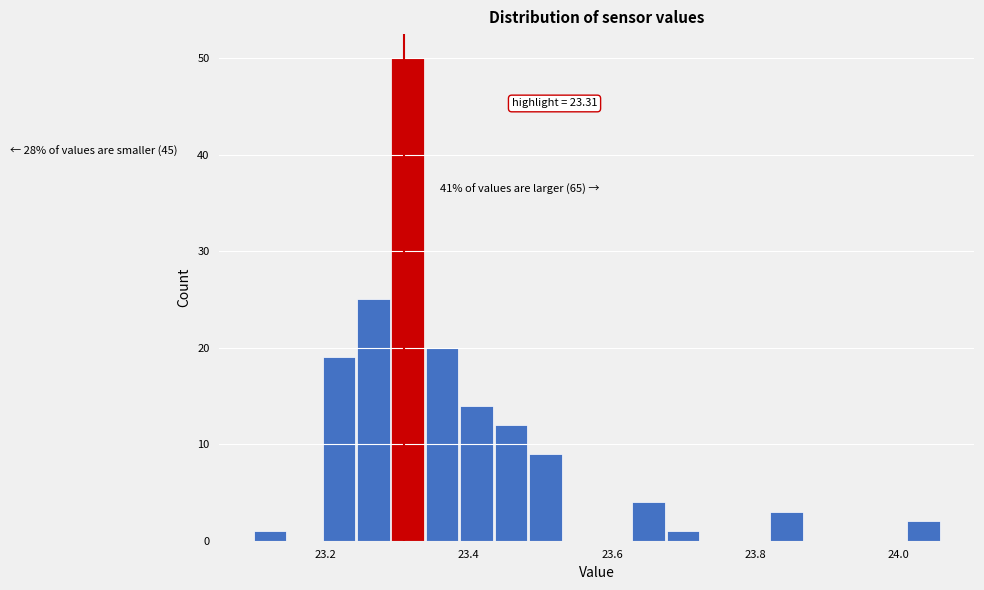

Around what value on the x-axis is the tallest bar? Give the approximate position of its centre, as read against the axis.

23.32